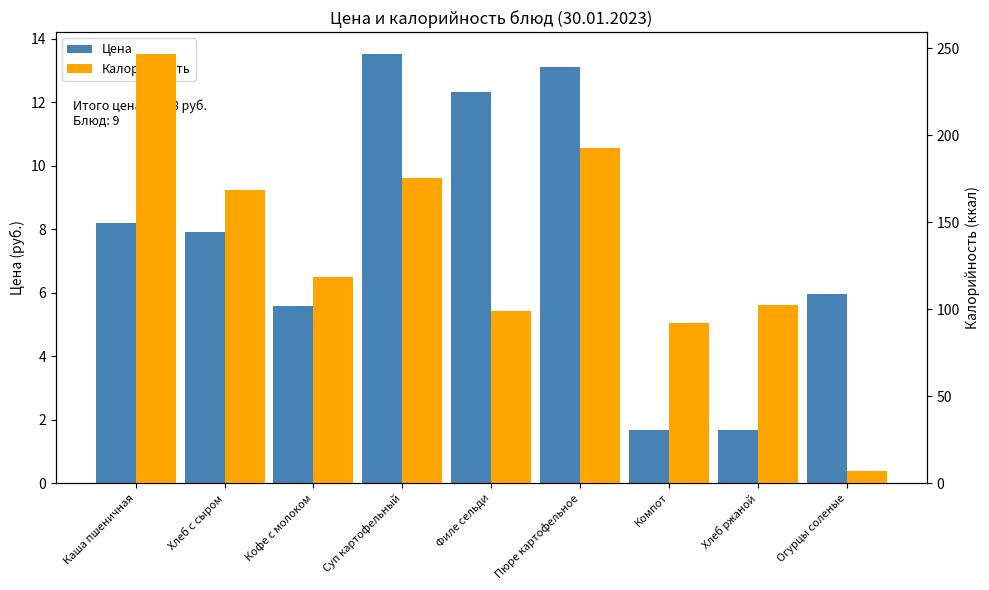

Reading left to right, what are all the values shown in this chart?

Цена: 8.2	7.9	5.6	13.5	12.3	13.1	1.7	1.7	6.0
Калорийность: 246.9	168.4	118.7	175.1	98.8	192.6	92.0	102.6	7.0